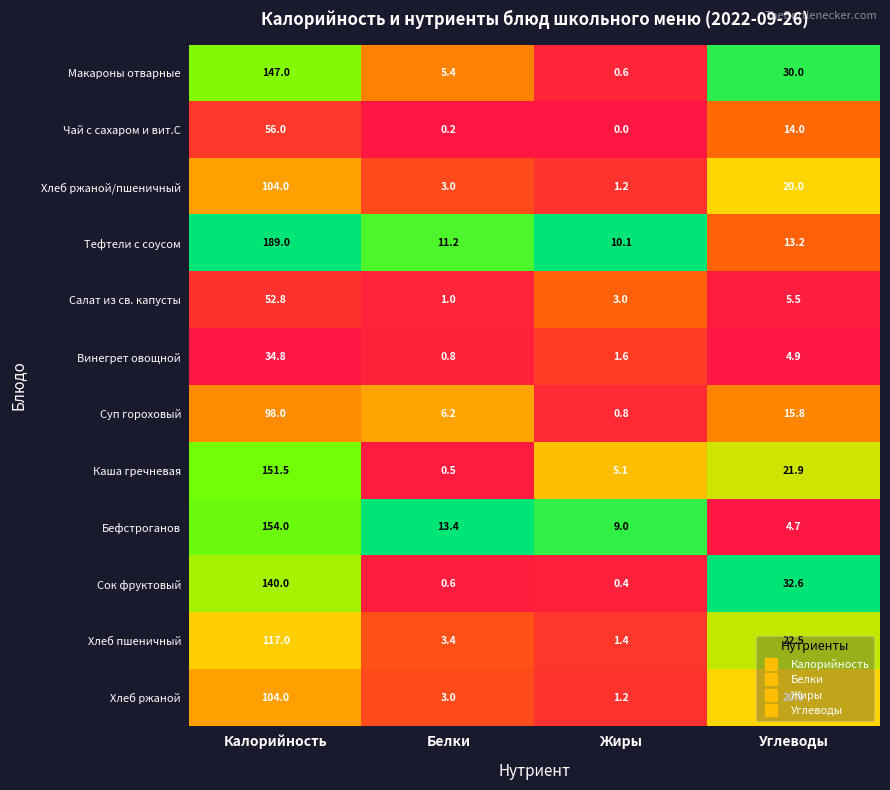

Is it true that Чай с сахаром и вит.С equals -22.2 at Жиры?

False